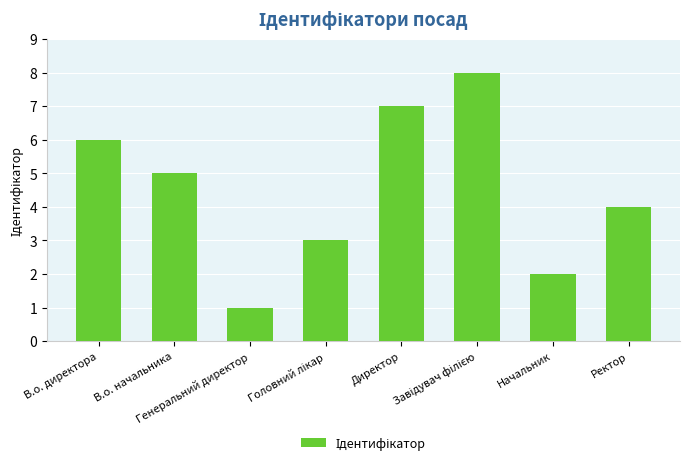

How many bars are there in total?

8